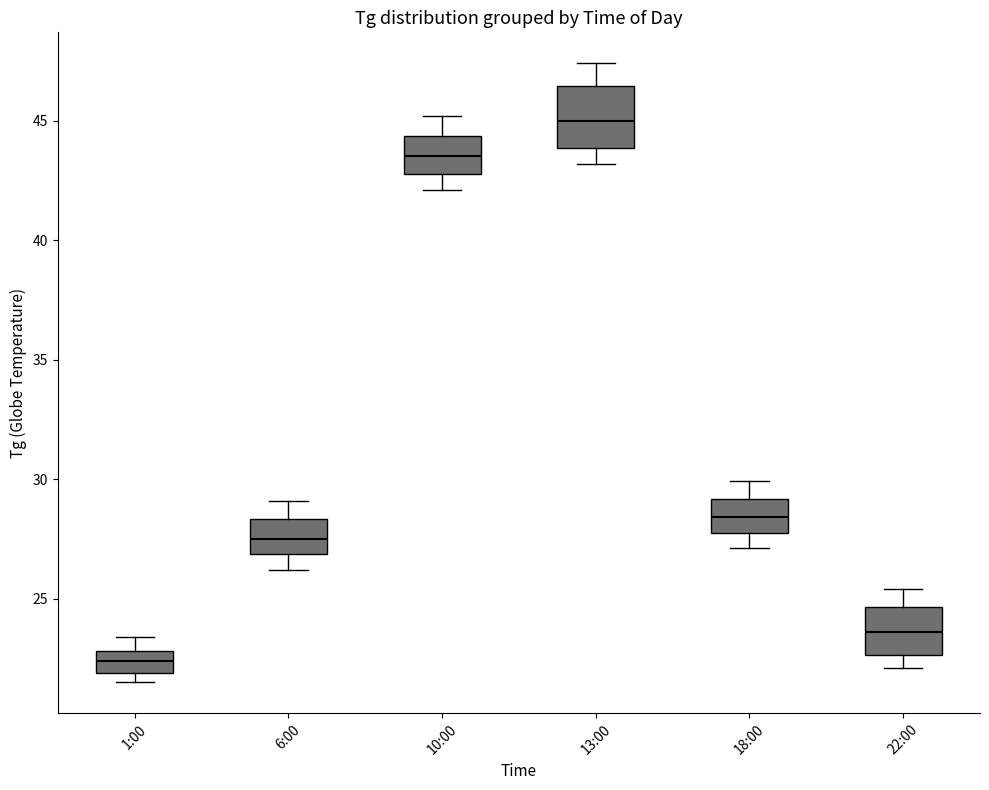

Where is the upper edge of the box for 6:00 on the y-axis? The values are not printed on the chart, so give them approximately, as read against the axis.

28.5